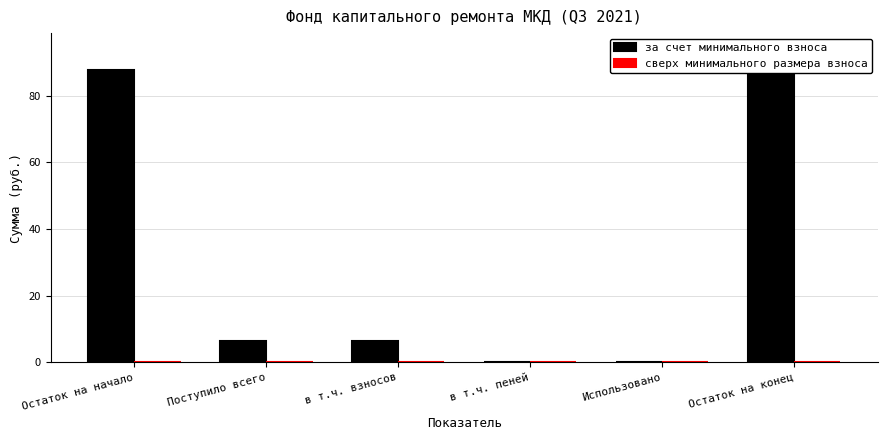

Which has a higher value, Остаток на конец or Остаток на начало?

Остаток на конец